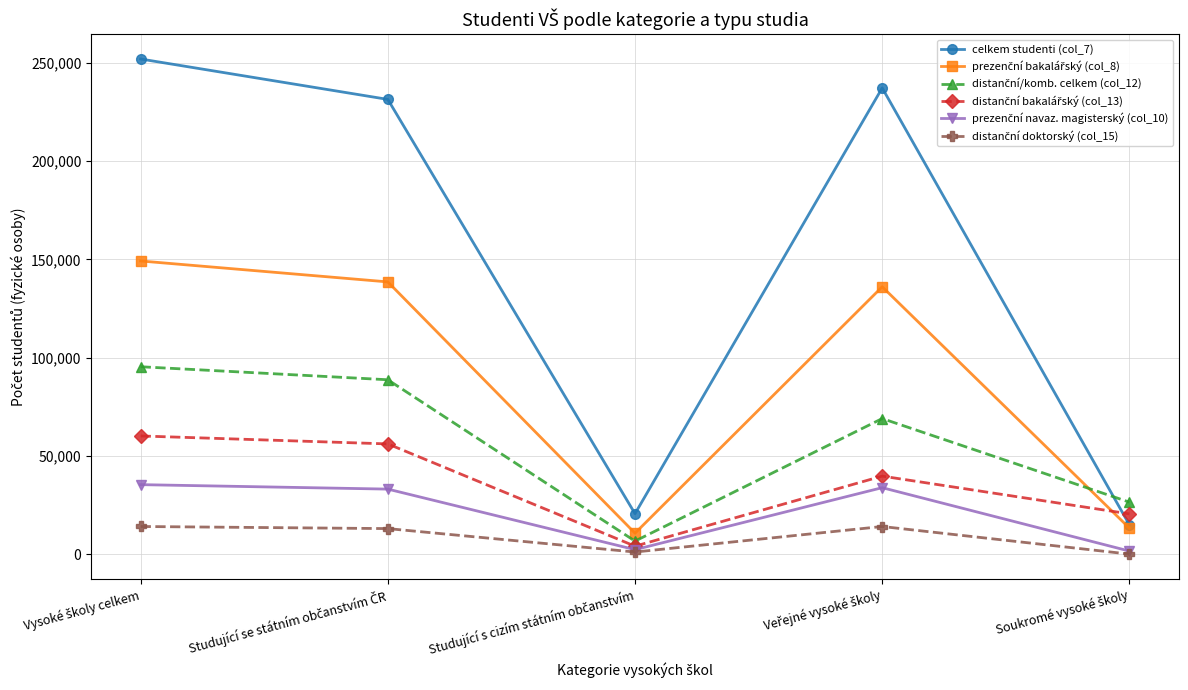

What is the greatest value displayed?

251915